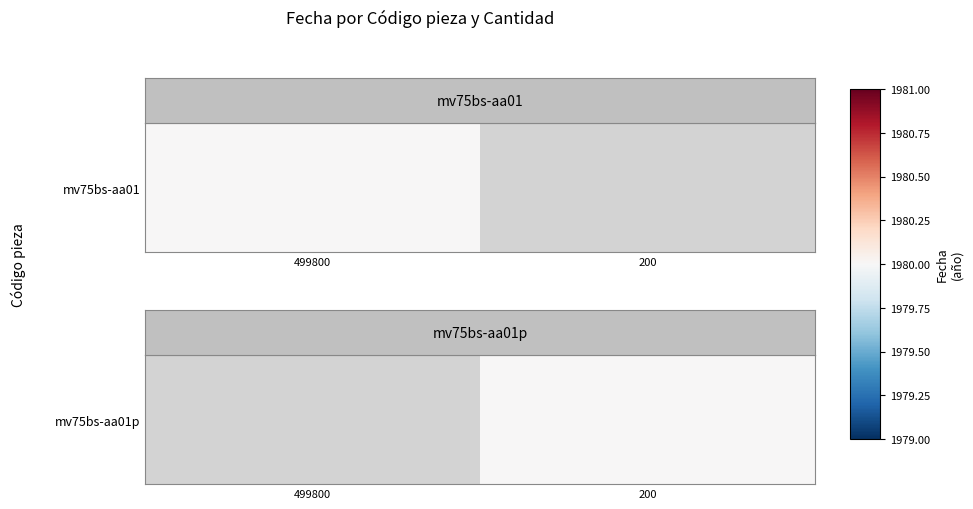

True or false: the data shows 1980.0 at 200.

True